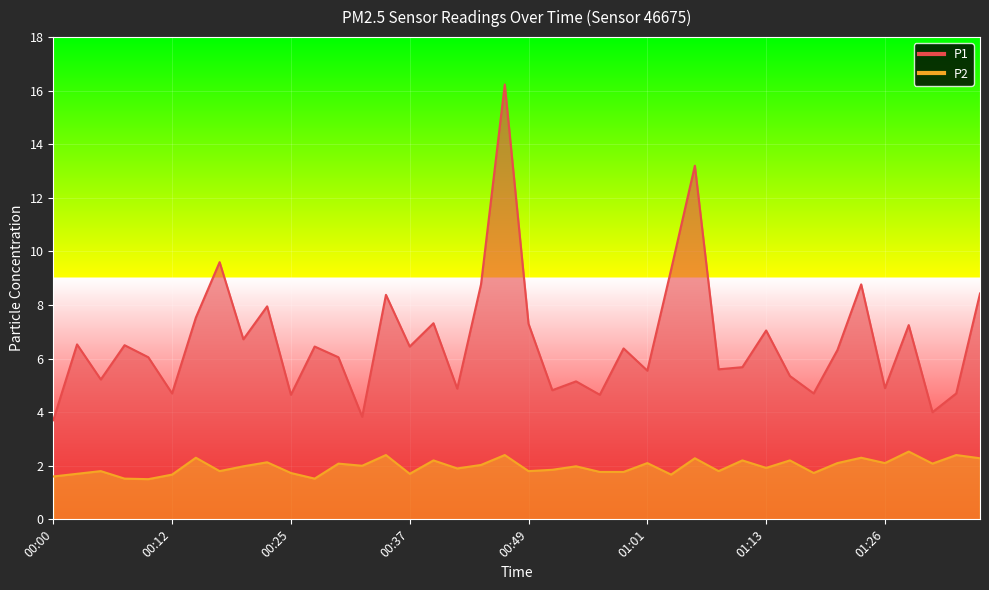

What is the value of the P1 point at the 31st from the left?

7.0